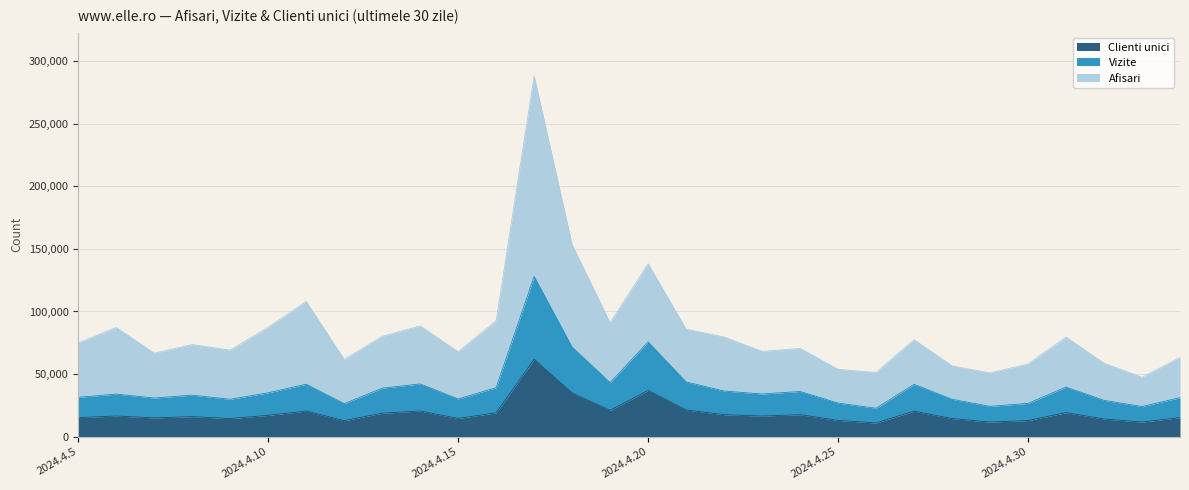

Which series changed the most between 2024.4.7 and 2024.4.19?

Afisari